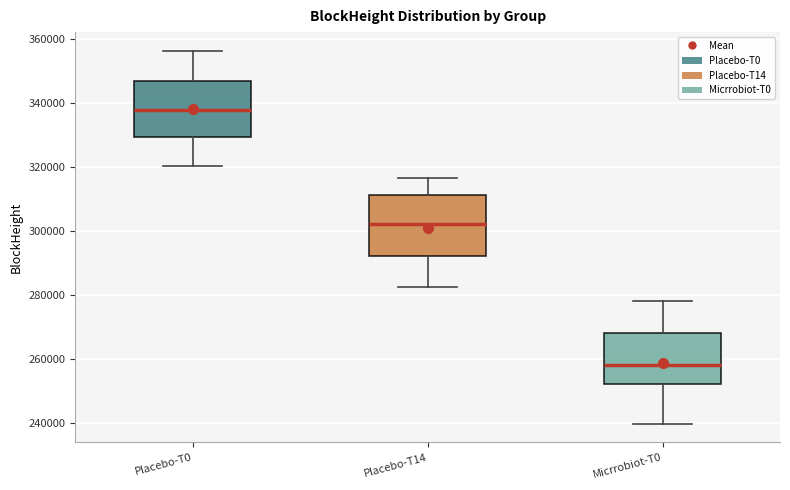

Reading left to right, transcribe this box plot: for each box, give where its median line is, the range the box spans, and where its two whiskers end, as read against the y-axis. The values are not printed on the chart, so give them approximately, as read against the axis.

Placebo-T0: median 338000, box 330000 to 346000, whiskers 320000 to 356000
Placebo-T14: median 302000, box 292000 to 312000, whiskers 282000 to 316000
Micrrobiot-T0: median 258000, box 252000 to 268000, whiskers 240000 to 278000